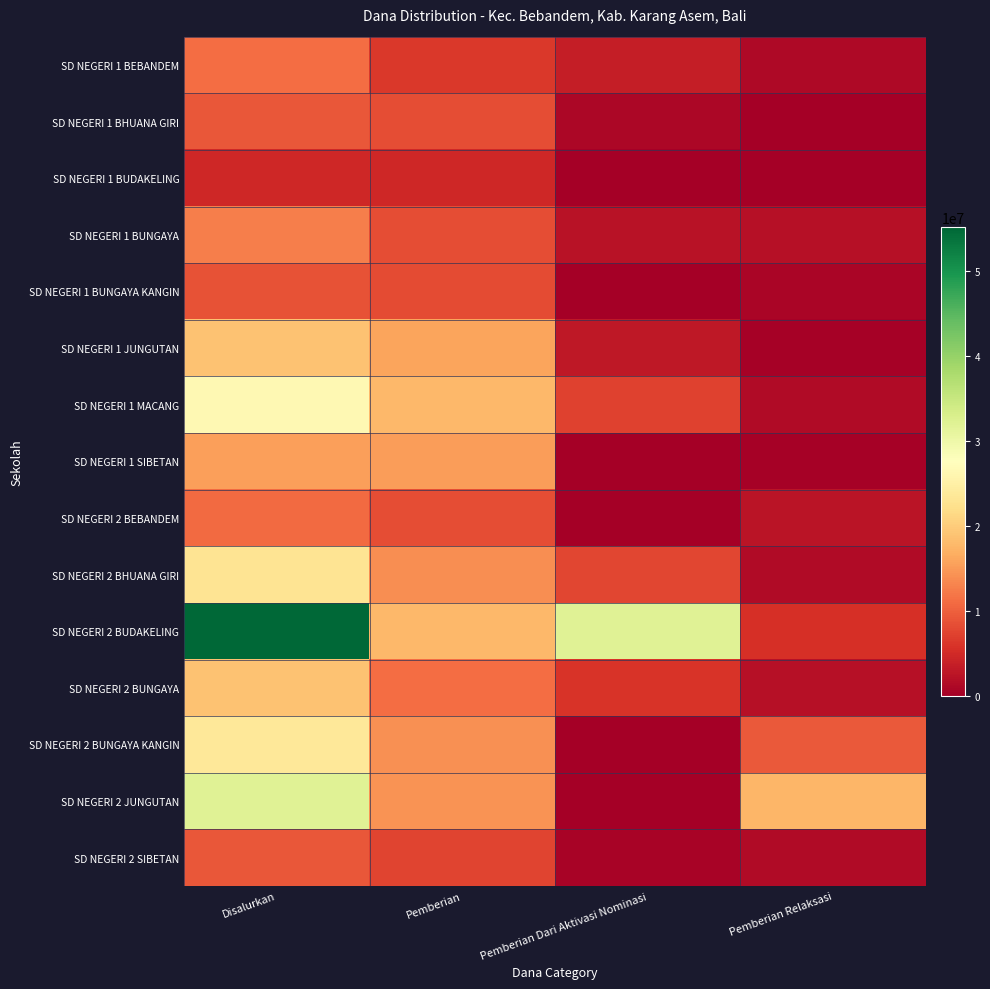

Reading right to left, what are all the values shown in this chart?

SD NEGERI 1 BEBANDEM: Pemberian Relaksasi=1125000	Pemberian Dari Aktivasi Nominasi=3600000	Pemberian=6300000	Disalurkan=11025000
SD NEGERI 1 BHUANA GIRI: Pemberian Relaksasi=0	Pemberian Dari Aktivasi Nominasi=900000	Pemberian=8325000	Disalurkan=9225000
SD NEGERI 1 BUDAKELING: Pemberian Relaksasi=0	Pemberian Dari Aktivasi Nominasi=0	Pemberian=4725000	Disalurkan=4725000
SD NEGERI 1 BUNGAYA: Pemberian Relaksasi=2025000	Pemberian Dari Aktivasi Nominasi=2250000	Pemberian=8325000	Disalurkan=12600000
SD NEGERI 1 BUNGAYA KANGIN: Pemberian Relaksasi=675000	Pemberian Dari Aktivasi Nominasi=0	Pemberian=8100000	Disalurkan=8775000
SD NEGERI 1 JUNGUTAN: Pemberian Relaksasi=225000	Pemberian Dari Aktivasi Nominasi=2925000	Pemberian=15750000	Disalurkan=18900000
SD NEGERI 1 MACANG: Pemberian Relaksasi=1350000	Pemberian Dari Aktivasi Nominasi=7200000	Pemberian=17775000	Disalurkan=26325000
SD NEGERI 1 SIBETAN: Pemberian Relaksasi=225000	Pemberian Dari Aktivasi Nominasi=0	Pemberian=15075000	Disalurkan=15300000
SD NEGERI 2 BEBANDEM: Pemberian Relaksasi=2475000	Pemberian Dari Aktivasi Nominasi=0	Pemberian=8325000	Disalurkan=10800000
SD NEGERI 2 BHUANA GIRI: Pemberian Relaksasi=1350000	Pemberian Dari Aktivasi Nominasi=7650000	Pemberian=13950000	Disalurkan=22950000
SD NEGERI 2 BUDAKELING: Pemberian Relaksasi=5400000	Pemberian Dari Aktivasi Nominasi=31950000	Pemberian=17775000	Disalurkan=55125000
SD NEGERI 2 BUNGAYA: Pemberian Relaksasi=2025000	Pemberian Dari Aktivasi Nominasi=5850000	Pemberian=11025000	Disalurkan=18900000
SD NEGERI 2 BUNGAYA KANGIN: Pemberian Relaksasi=9450000	Pemberian Dari Aktivasi Nominasi=0	Pemberian=14175000	Disalurkan=23625000
SD NEGERI 2 JUNGUTAN: Pemberian Relaksasi=17550000	Pemberian Dari Aktivasi Nominasi=0	Pemberian=14400000	Disalurkan=31950000
SD NEGERI 2 SIBETAN: Pemberian Relaksasi=1350000	Pemberian Dari Aktivasi Nominasi=450000	Pemberian=7425000	Disalurkan=9225000